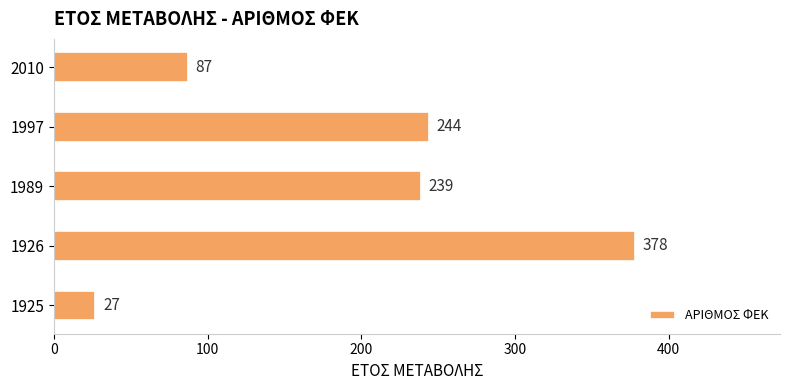

Rank the categories by value from highest to lowest.

1926, 1997, 1989, 2010, 1925